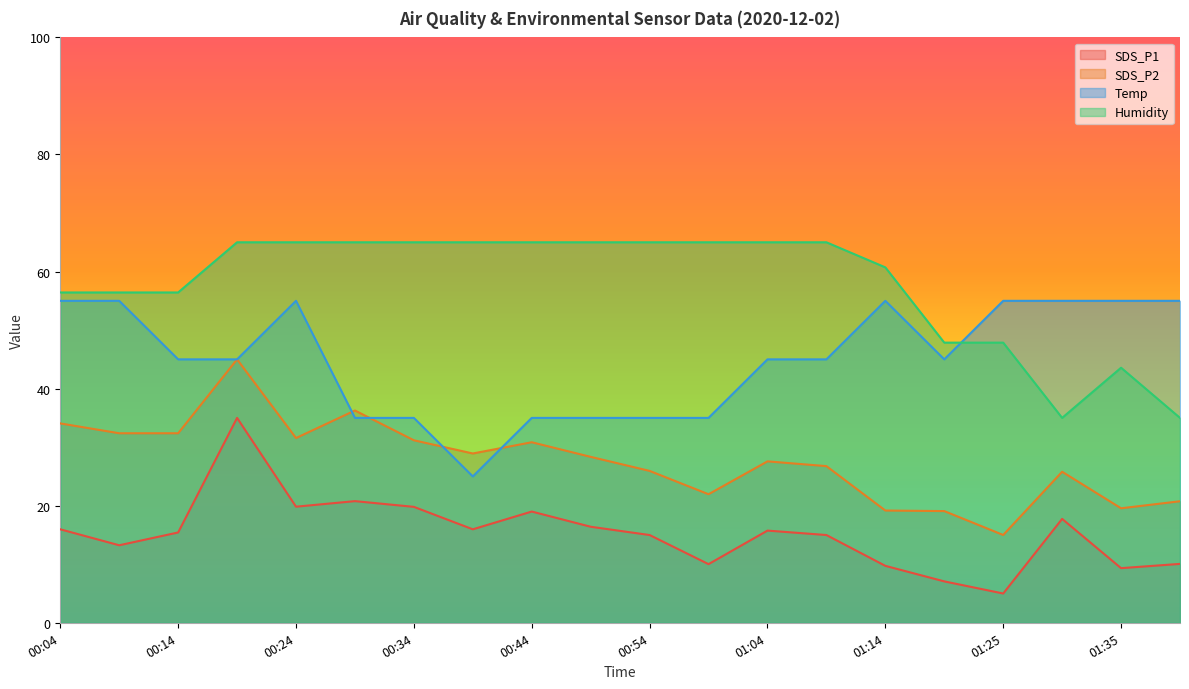

How many intersections are there between Temp and SDS_P2?

6